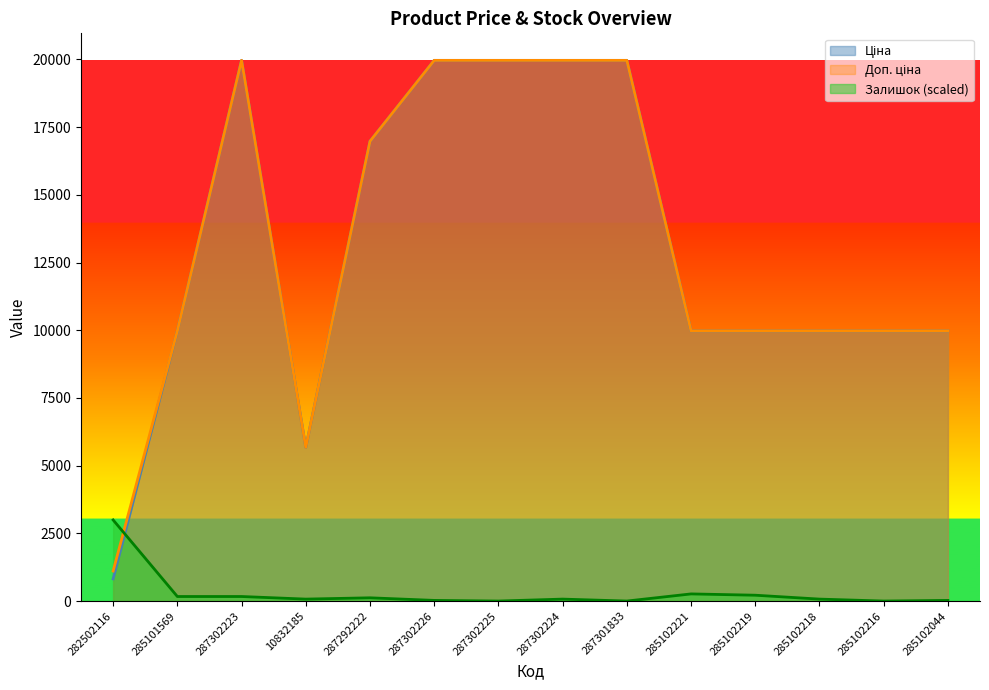

Which label corresponds to the largest value in the chart?

287302223